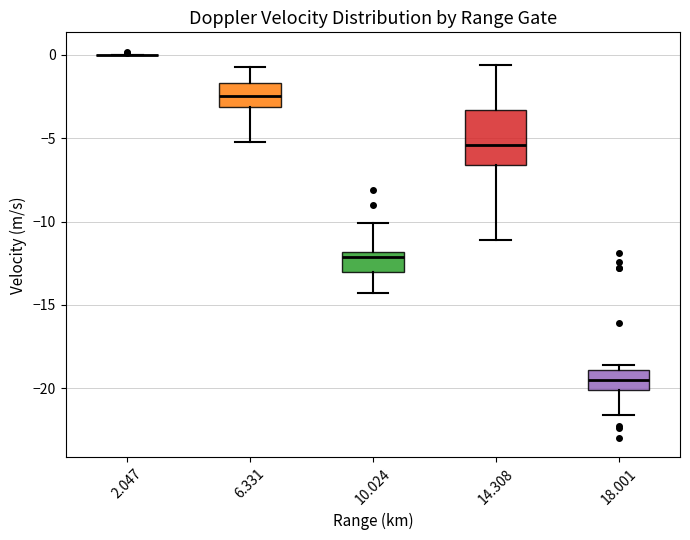

Where is the upper edge of the box at x = 10.024 on the y-axis? The values are not printed on the chart, so give them approximately, as read against the axis.

-12.0